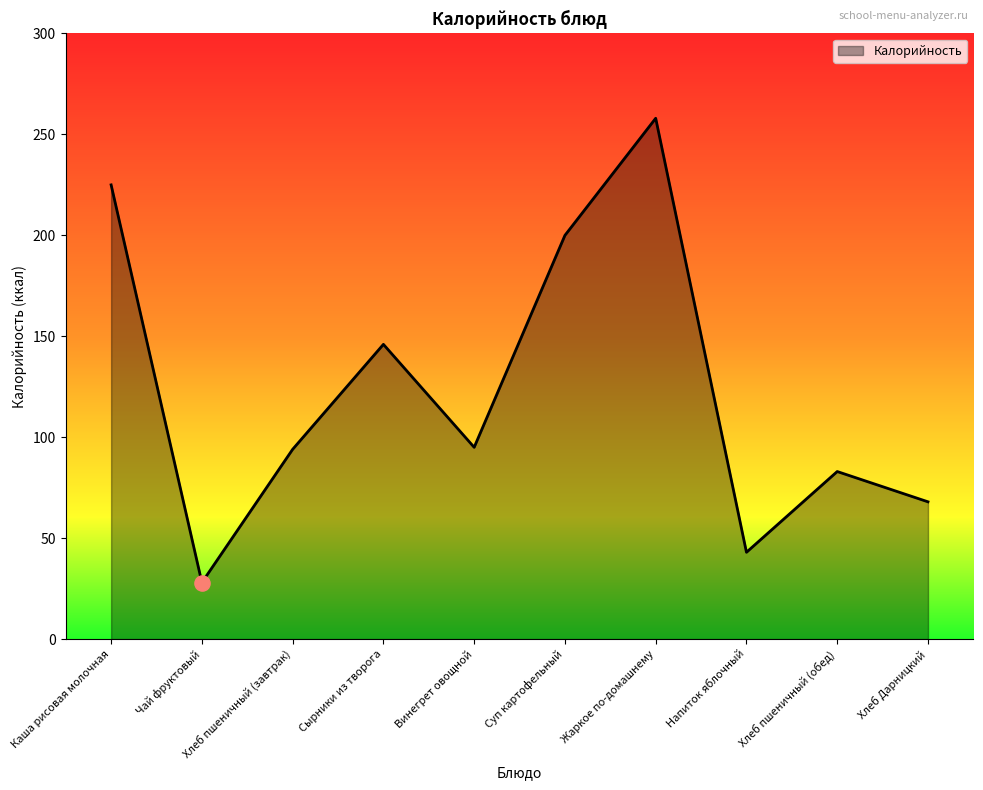

What is the change in value from Чай фруктовый to Напиток яблочный?

+15